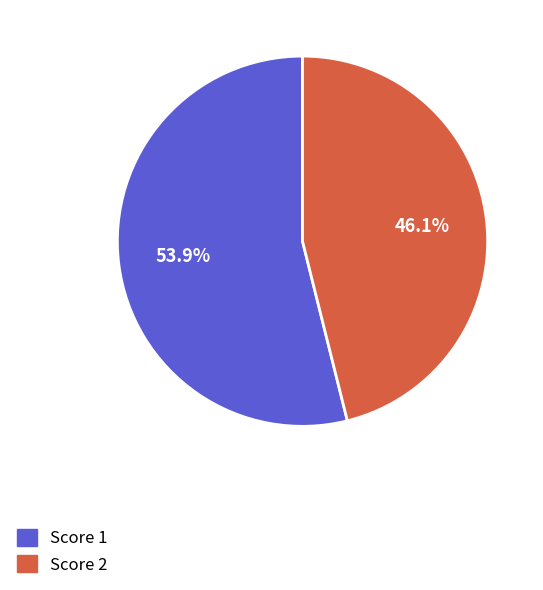

What is the ratio of the value at Score 1 to the value at Score 2?

1.2